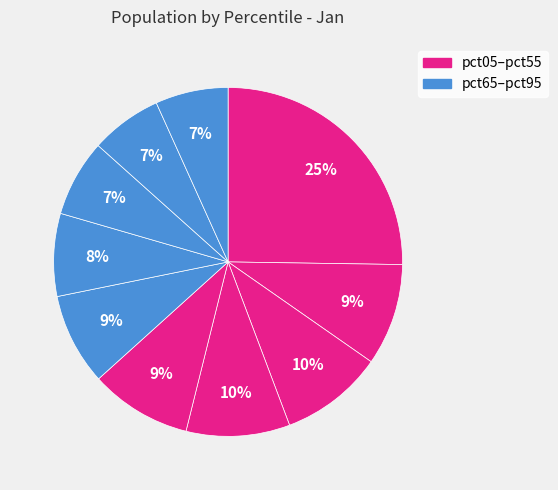

How many slices are in this pie chart?

10